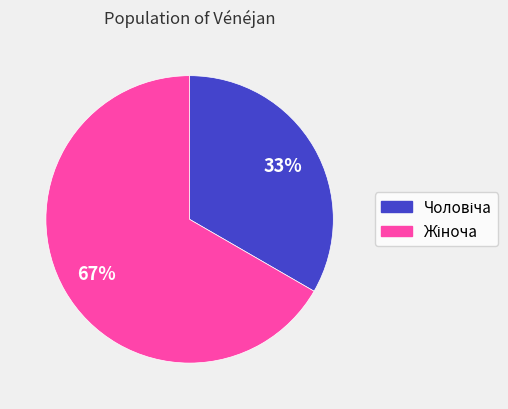

Does any single category account for the majority?

Yes